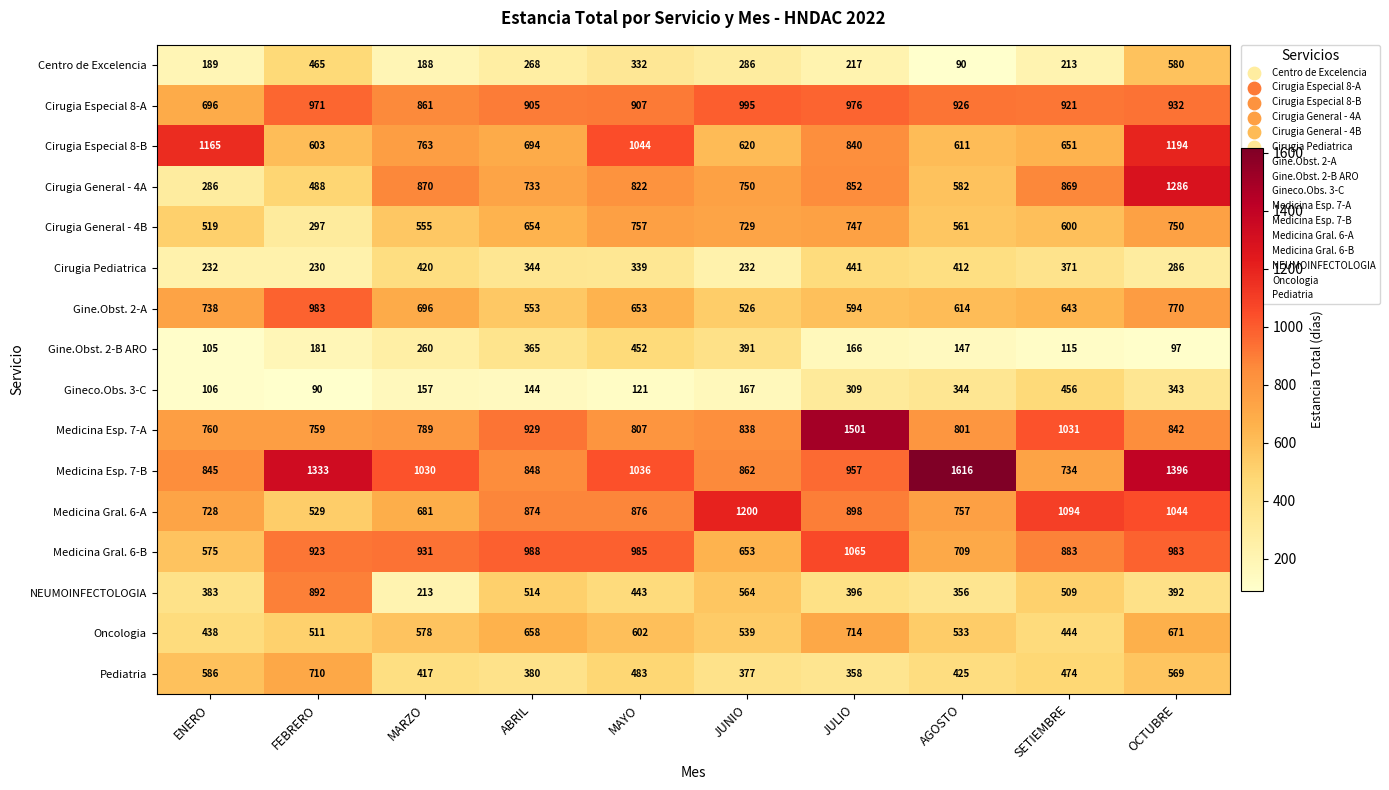

Count the number of categories in the chart.

10